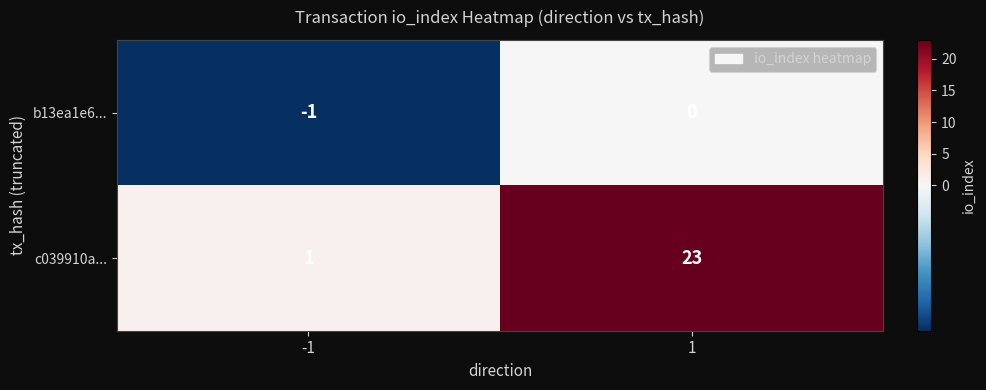

At which category is the sum across all series the highest?

1